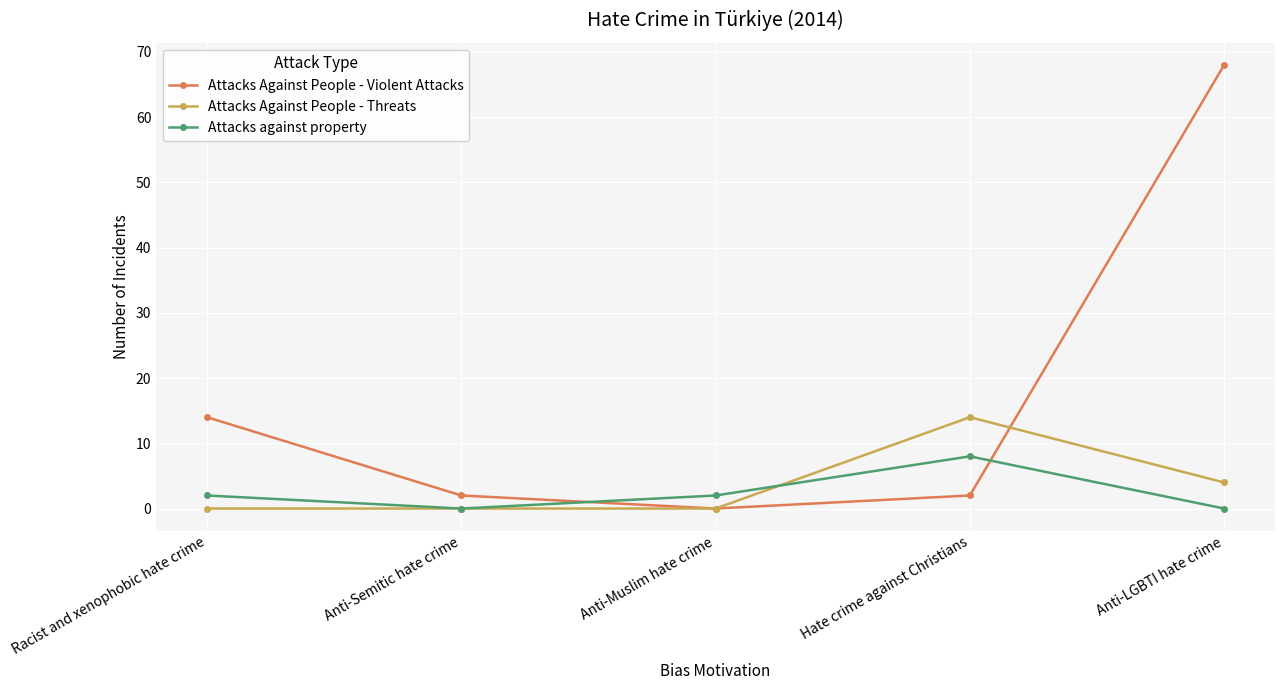

Which series has the largest total across all categories?

Attacks Against People - Violent Attacks